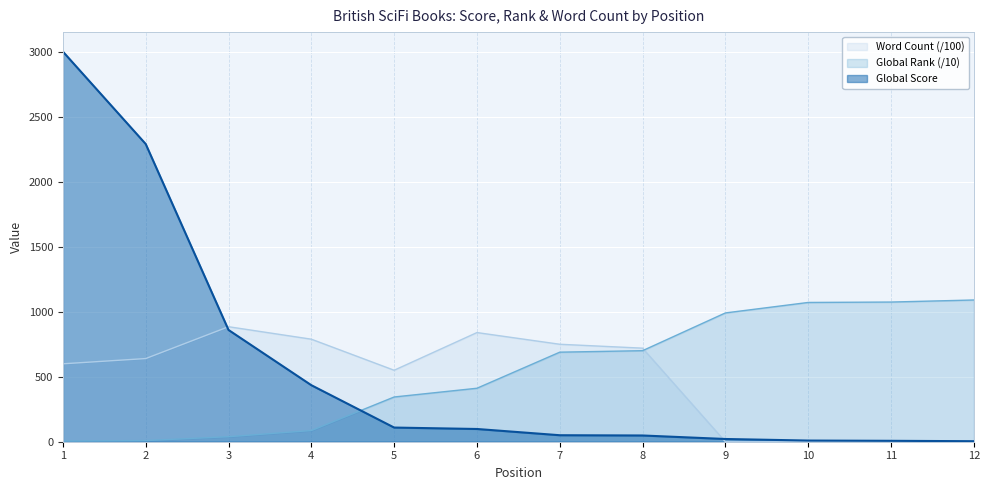

At which category is the sum across all series the highest?

1